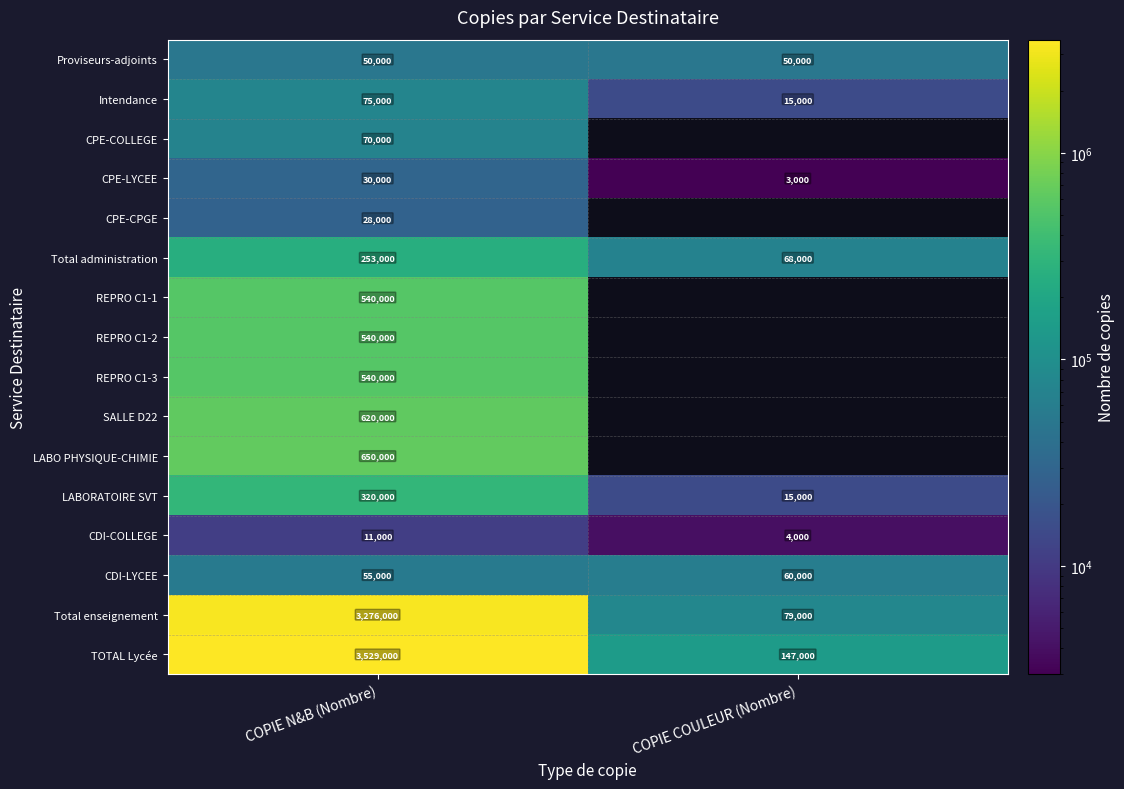

What is the spread (max minus min) of values at COPIE N&B (Nombre)?

3518000